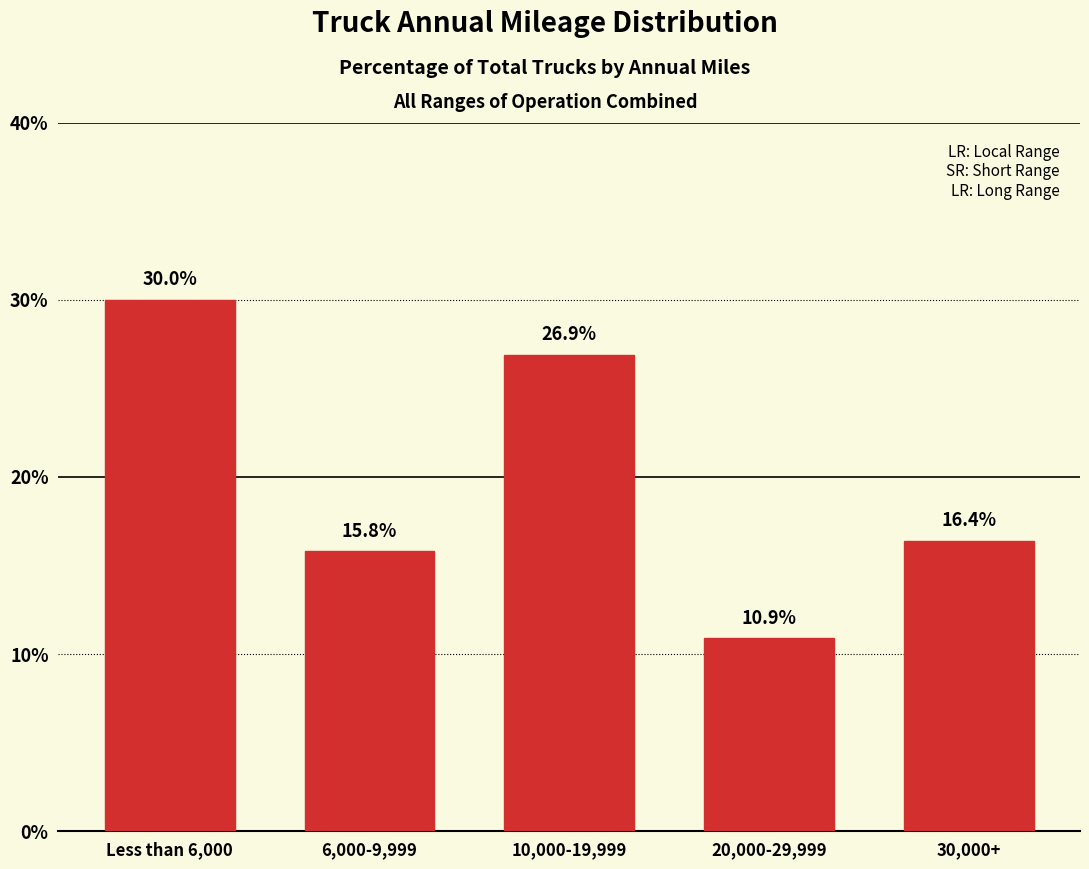

Reading left to right, extract all data points from this chart.

30.0	15.8	26.9	10.9	16.4